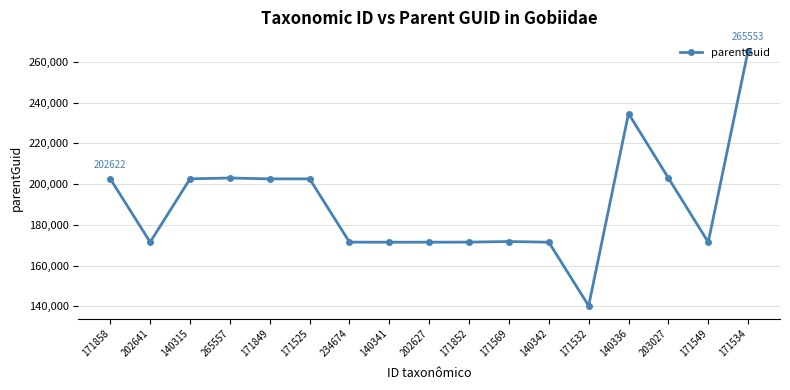

What position from the left is 140315?

3